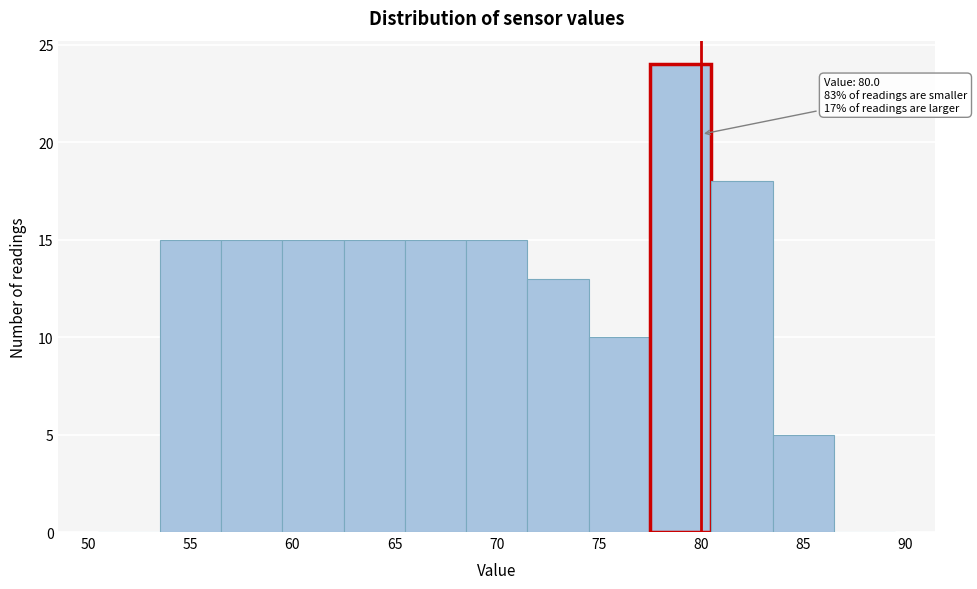

Which range on the x-axis has the tallest bar?

77.5 to 80.5